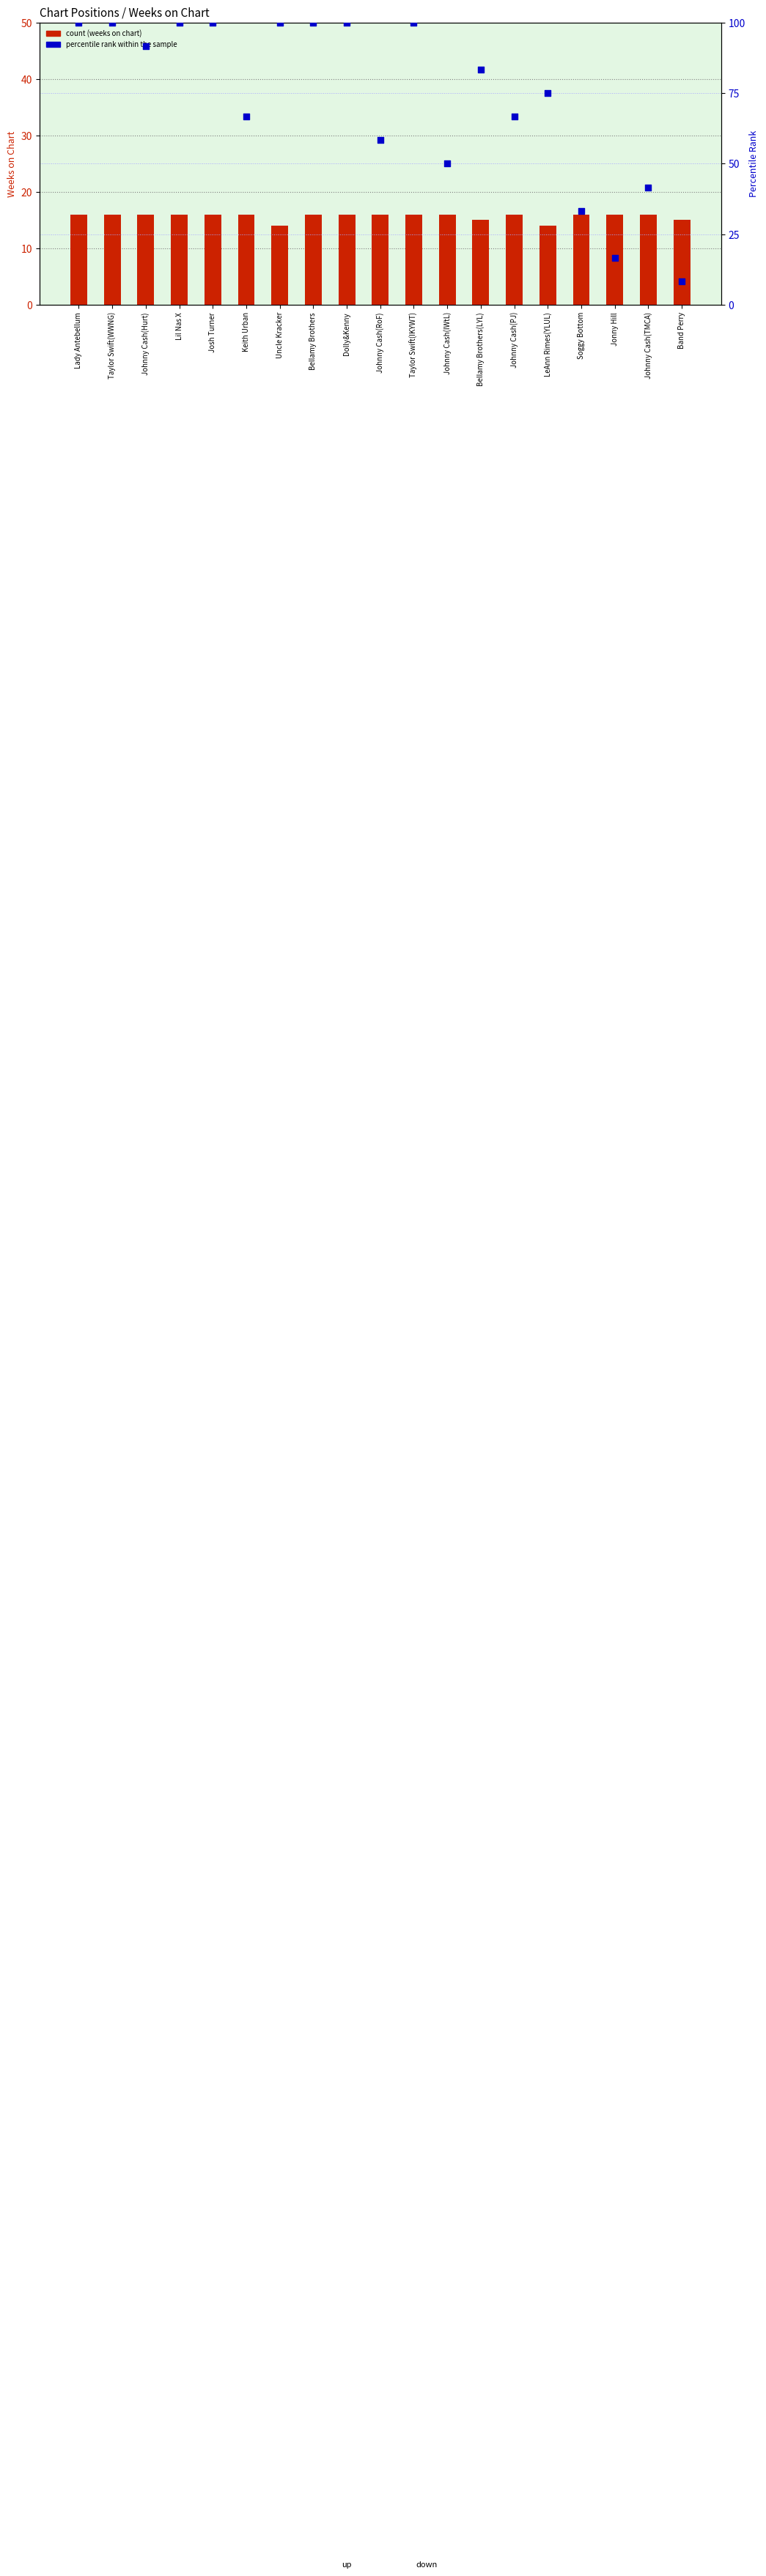

What are all the series names shown in the legend?

count (weeks on chart), percentile rank within the sample